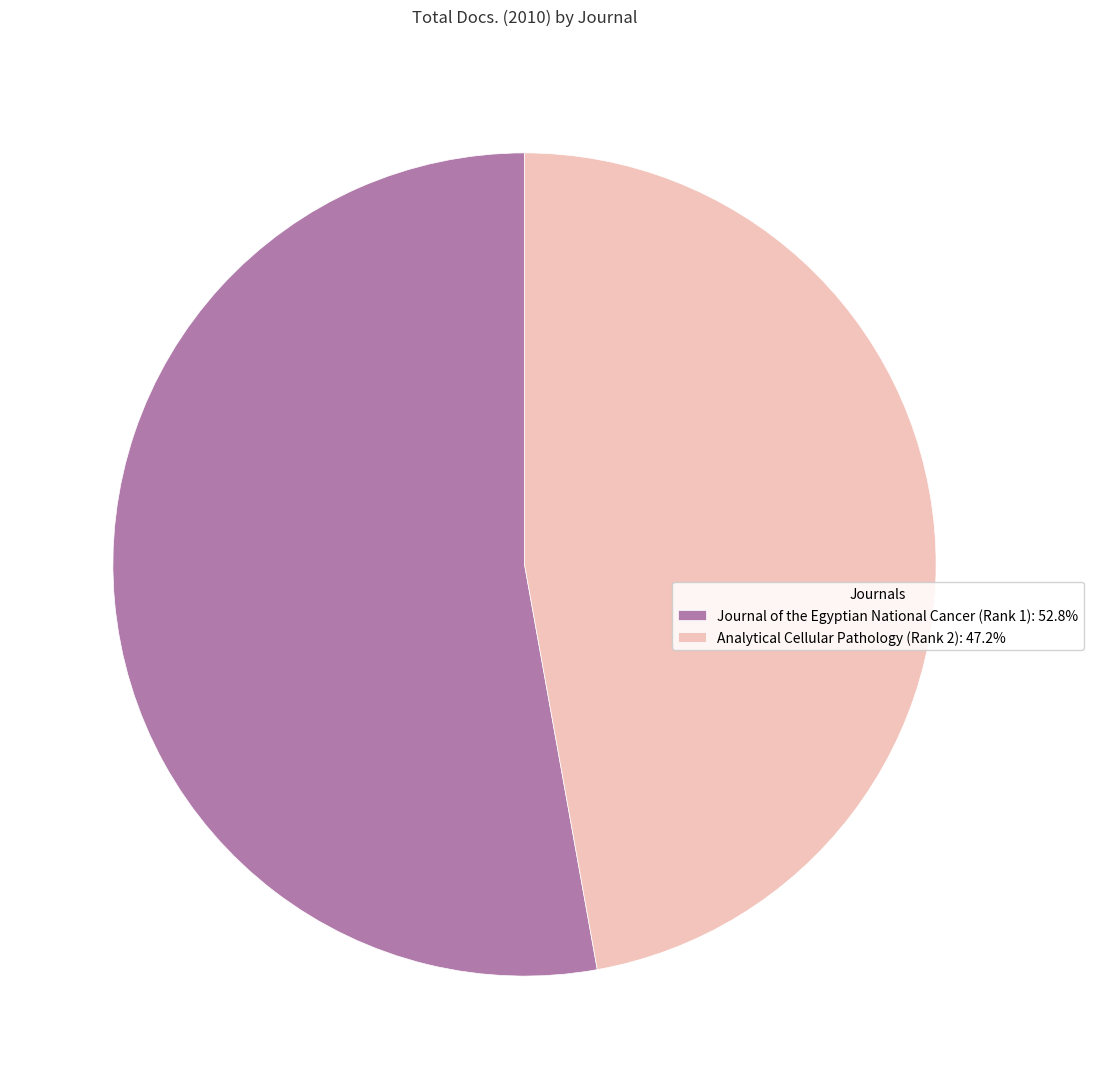

Is the sum of Journal of the Egyptian National Cancer (Rank 1) and Analytical Cellular Pathology (Rank 2) greater than half?

Yes